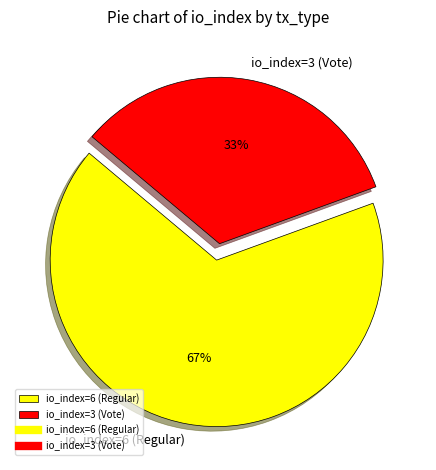

What is the smallest slice in the pie chart?

io_index=3 (Vote)